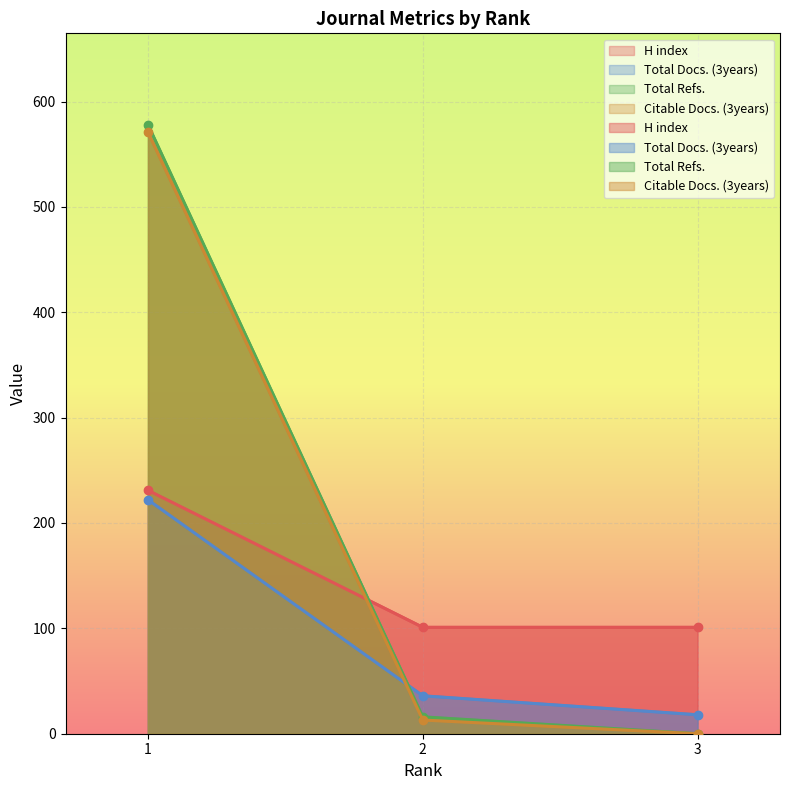

Which series has the largest range (max minus min)?

Total Refs.